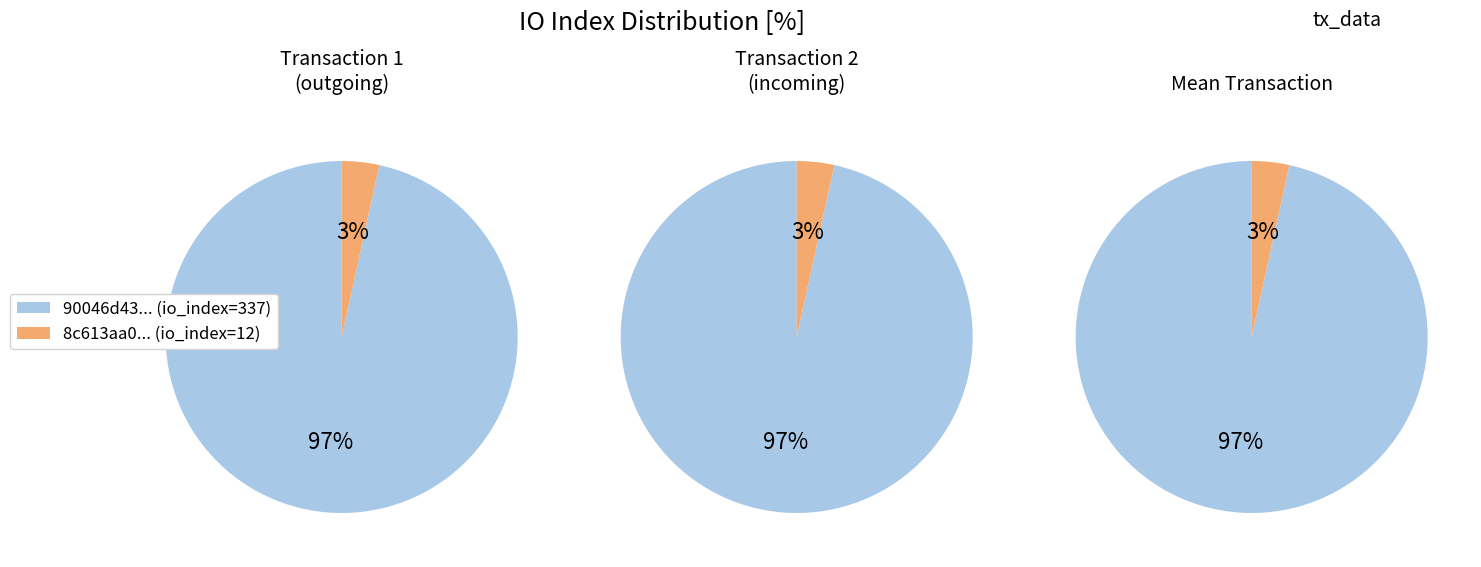

Rank the categories by tx_hash_2 value from lowest to highest.

tx_index_12, tx_index_337